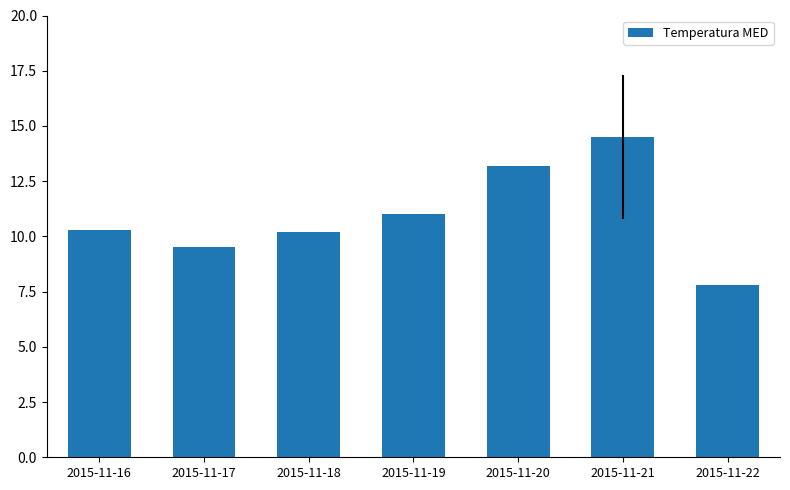

At which category does the chart reach its peak across all series?

2015-11-21